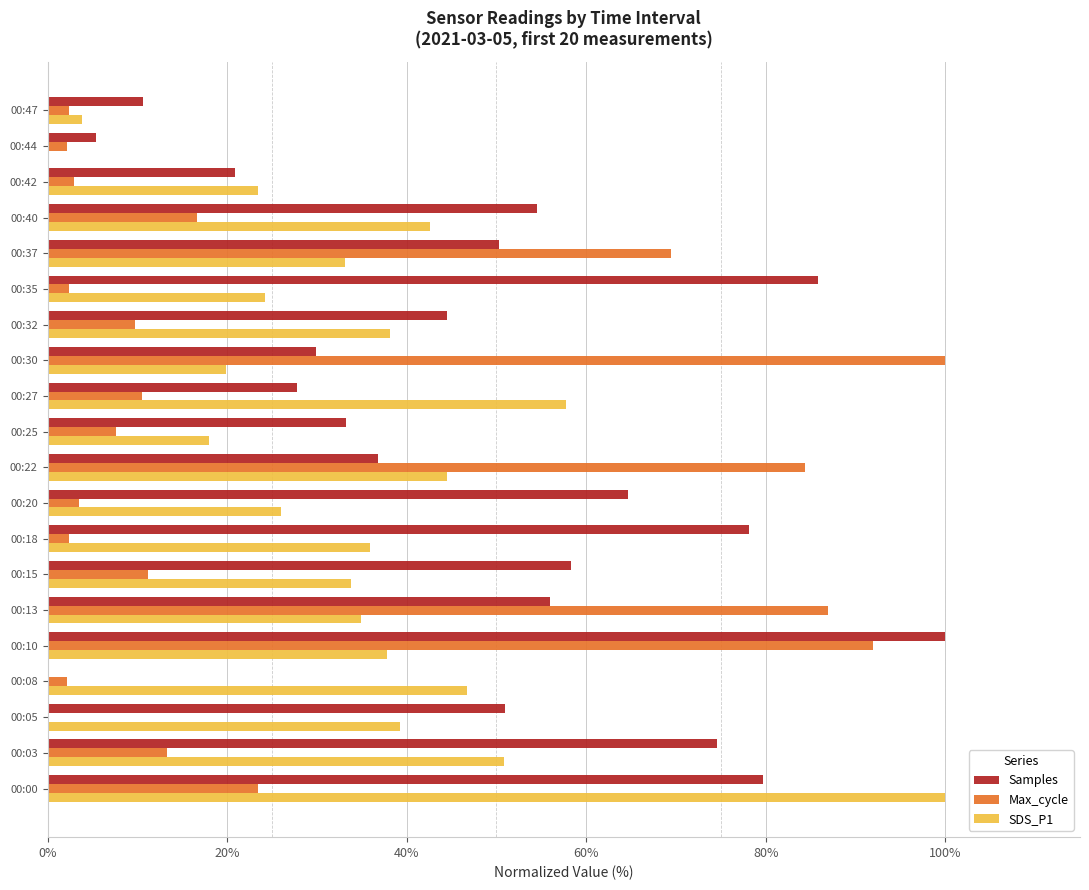

At which category is the sum across all series the highest?

00:10